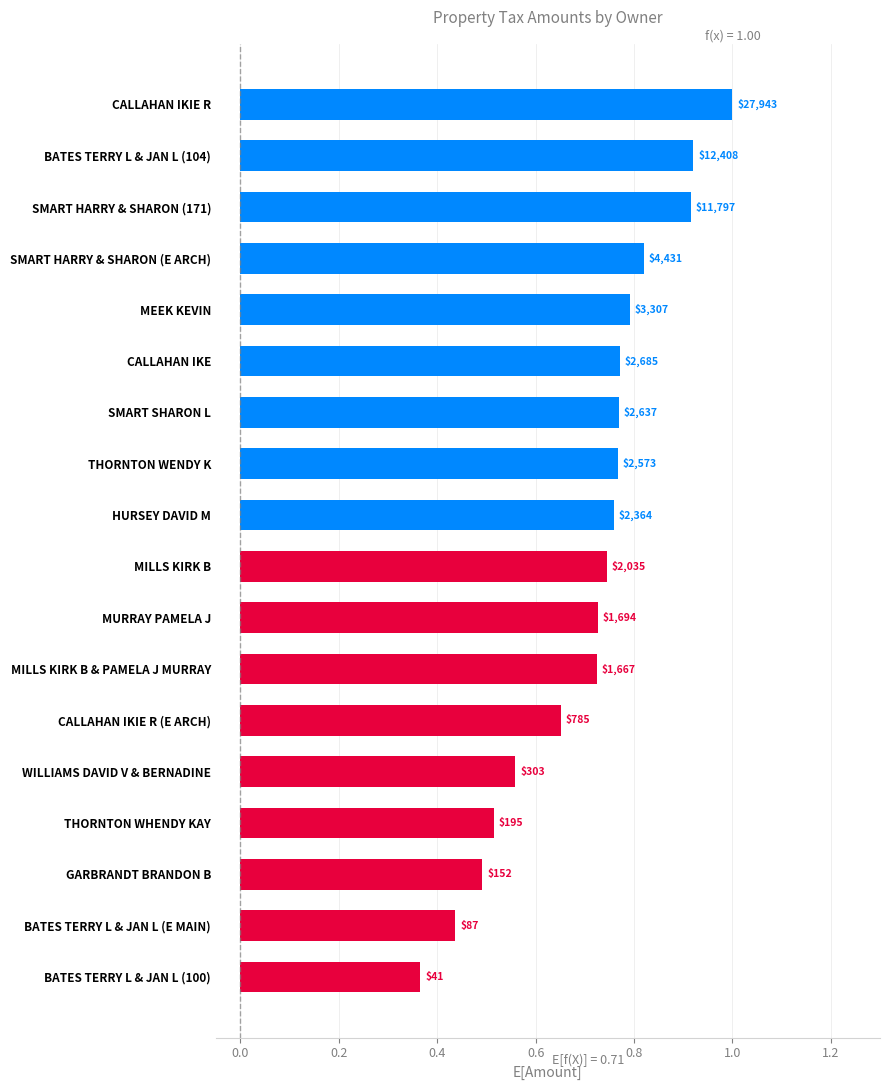

Does the chart contain any negative values?

No